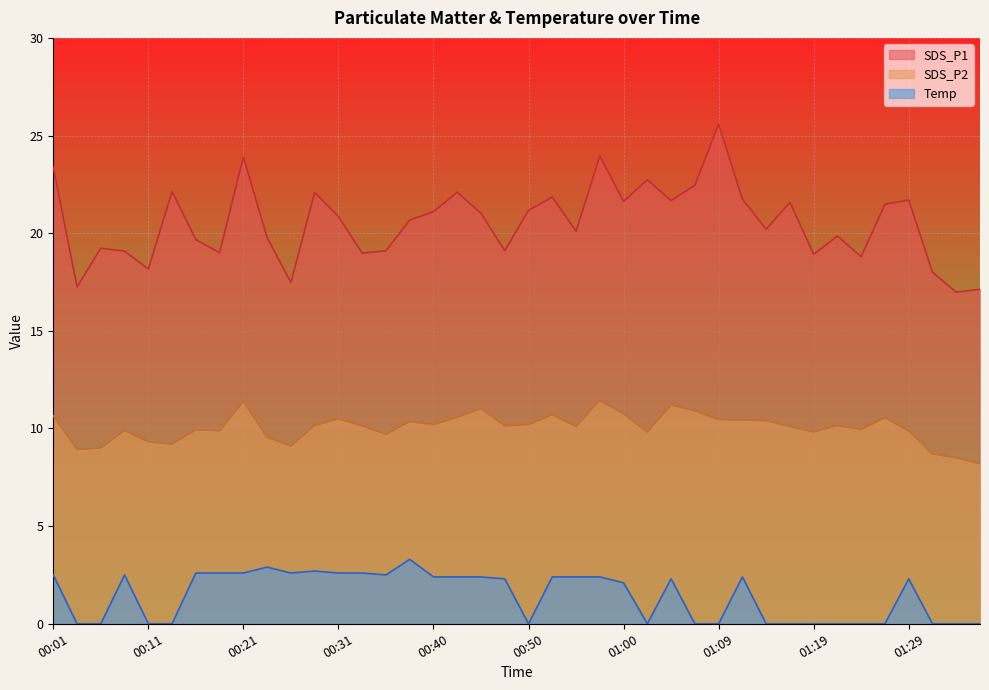

Reading left to right, list all the values displayed in this chart.

SDS_P1: 00:01=23.4	00:04=17.2	00:06=19.2	00:09=19.1	00:11=18.2	00:14=22.1	00:16=19.7	00:18=19.0	00:21=23.9	00:23=19.8	00:26=17.5	00:28=22.1	00:31=20.9	00:33=19.0	00:35=19.1	00:38=20.7	00:40=21.1	00:43=22.1	00:45=21.0	00:48=19.1	00:50=21.2	00:52=21.9	00:55=20.1	00:57=23.9	01:00=21.6	01:02=22.7	01:05=21.7	01:07=22.4	01:09=25.6	01:12=21.8	01:14=20.2	01:17=21.6	01:19=18.9	01:22=19.9	01:24=18.8	01:27=21.5	01:29=21.7	01:31=18.0	01:34=17.0	01:36=17.1
SDS_P2: 00:01=10.7	00:04=8.9	00:06=9.0	00:09=9.9	00:11=9.3	00:14=9.2	00:16=9.9	00:18=9.9	00:21=11.4	00:23=9.6	00:26=9.1	00:28=10.2	00:31=10.5	00:33=10.1	00:35=9.7	00:38=10.3	00:40=10.2	00:43=10.6	00:45=11.0	00:48=10.1	00:50=10.2	00:52=10.7	00:55=10.1	00:57=11.4	01:00=10.8	01:02=9.8	01:05=11.2	01:07=10.9	01:09=10.4	01:12=10.4	01:14=10.4	01:17=10.1	01:19=9.8	01:22=10.2	01:24=9.9	01:27=10.6	01:29=9.9	01:31=8.7	01:34=8.5	01:36=8.2
Temp: 00:01=2.5	00:04=0.0	00:06=0.0	00:09=2.5	00:11=0.0	00:14=0.0	00:16=2.6	00:18=2.6	00:21=2.6	00:23=2.9	00:26=2.6	00:28=2.7	00:31=2.6	00:33=2.6	00:35=2.5	00:38=3.3	00:40=2.4	00:43=2.4	00:45=2.4	00:48=2.3	00:50=0.0	00:52=2.4	00:55=2.4	00:57=2.4	01:00=2.1	01:02=0.0	01:05=2.3	01:07=0.0	01:09=0.0	01:12=2.4	01:14=0.0	01:17=0.0	01:19=0.0	01:22=0.0	01:24=0.0	01:27=0.0	01:29=2.3	01:31=0.0	01:34=0.0	01:36=0.0